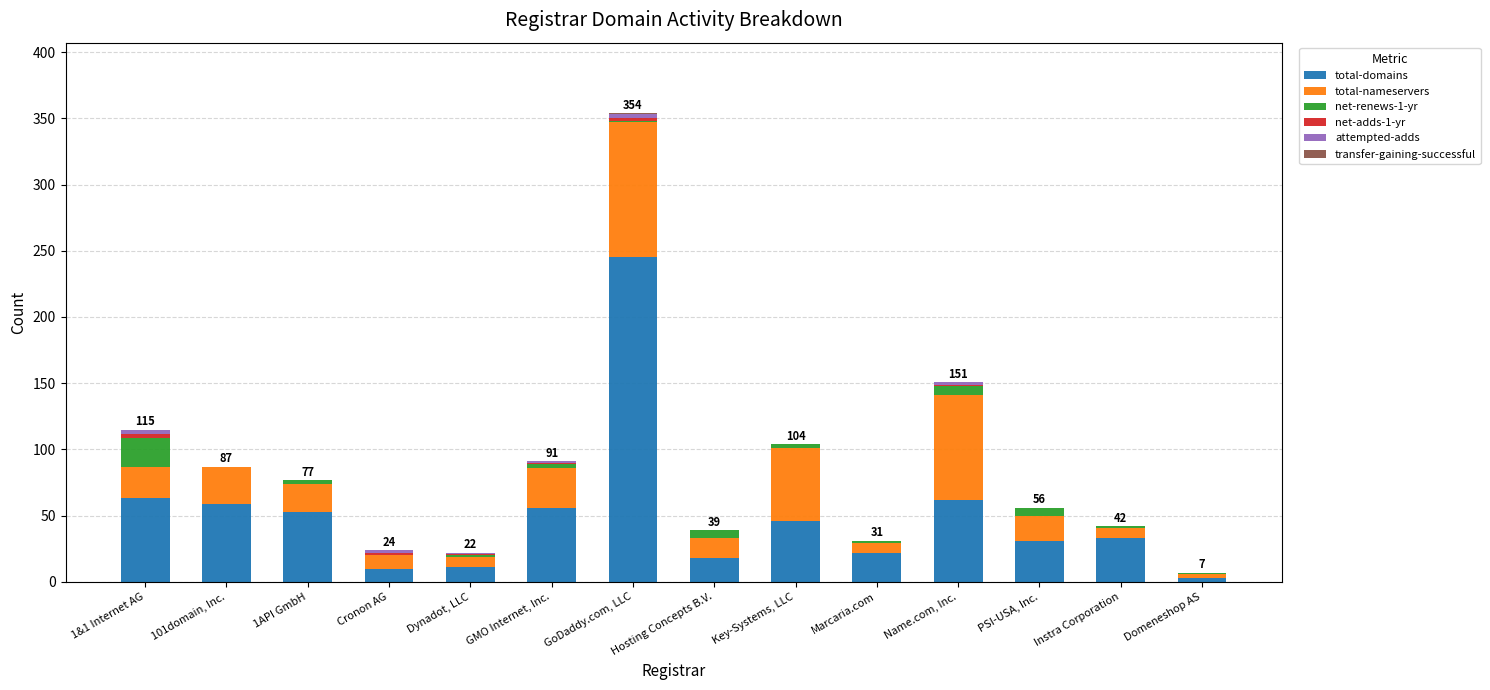

At which category is the sum across all series the highest?

GoDaddy.com, LLC